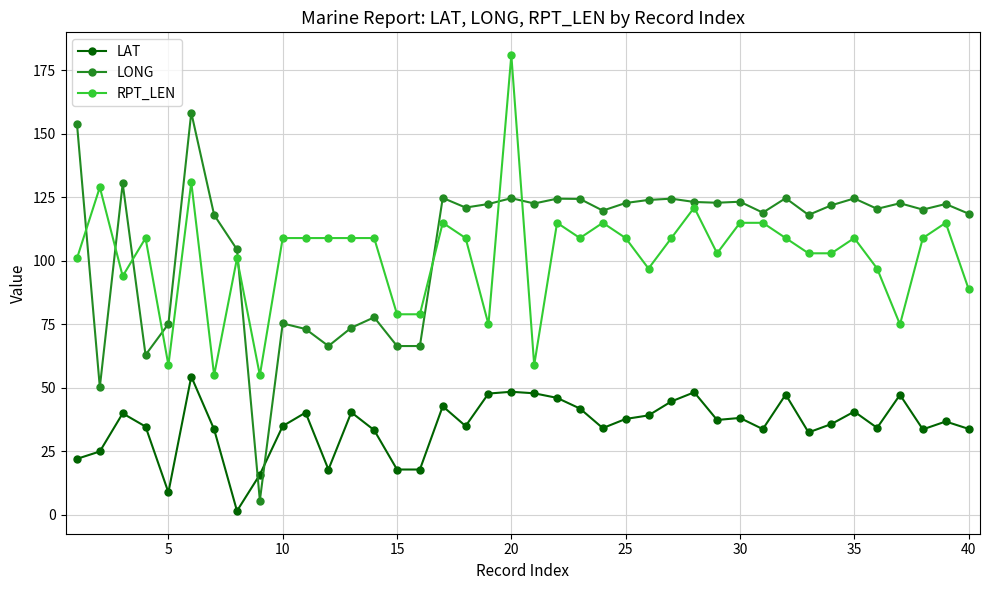

What is the difference between the second highest and second lowest values in the LONG series?

103.7